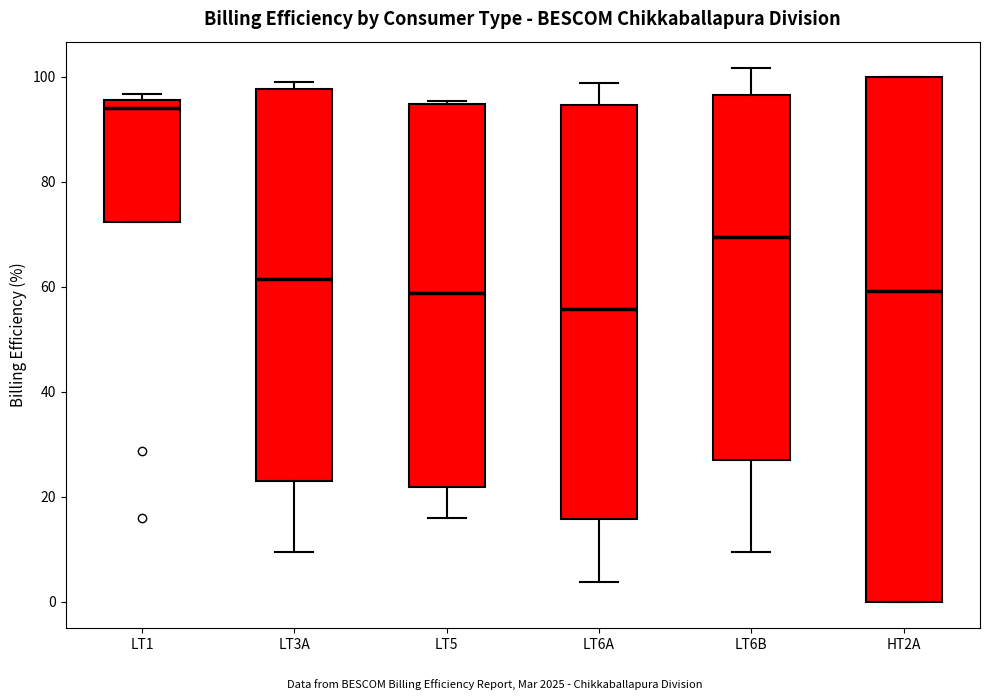

Which box's median line is the highest?

LT1